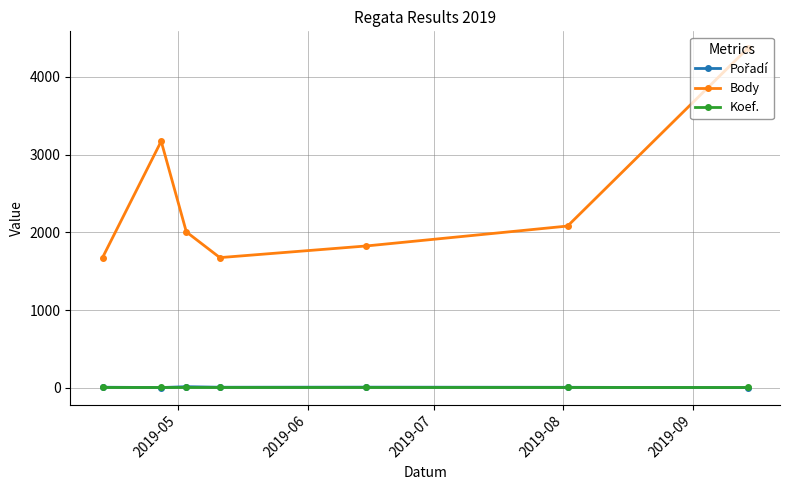

At how many categories does at least one series exceed 911?

7